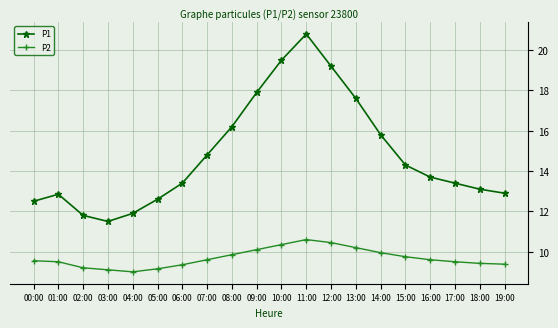

How many categories are shown in the chart?

20